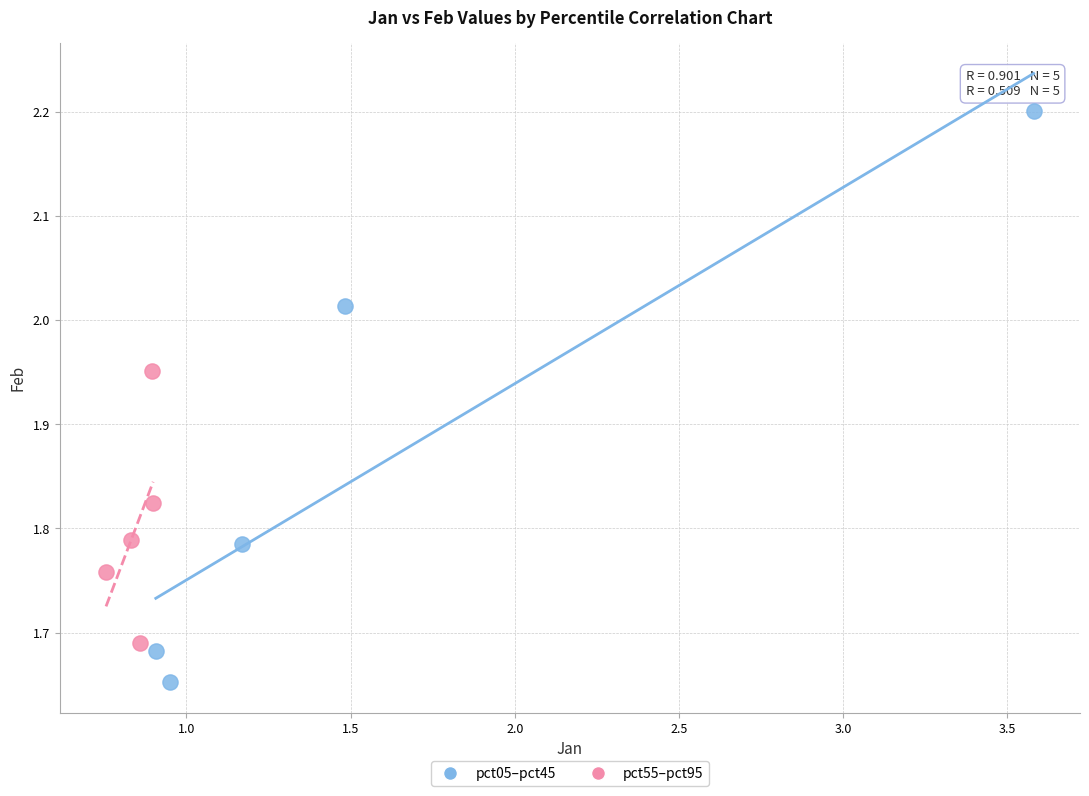

What are all the series names shown in the legend?

pct05–pct45, pct55–pct95